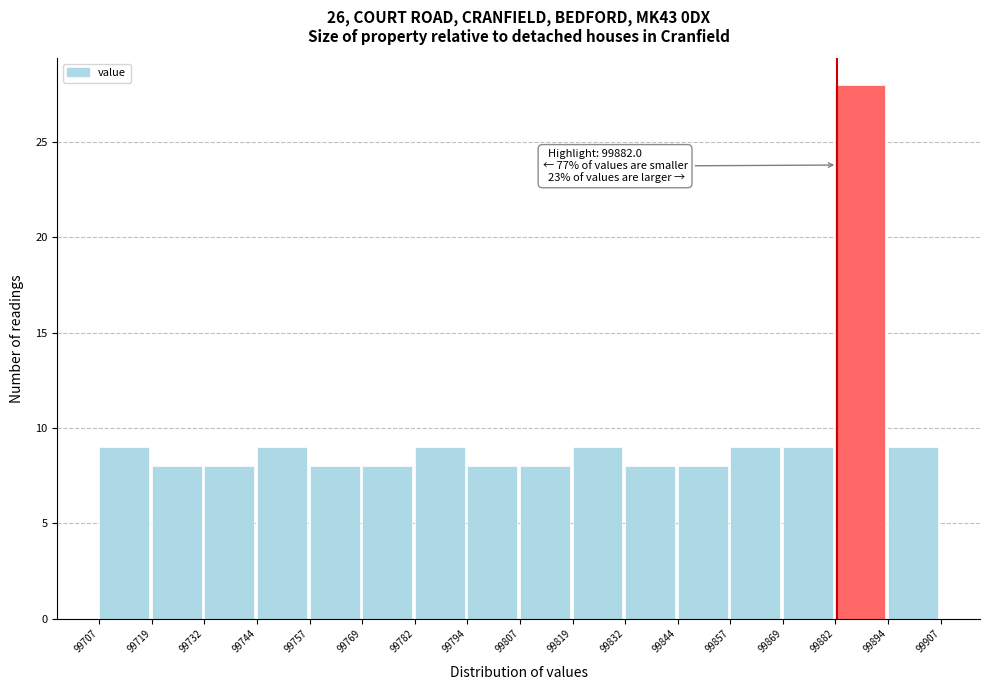

Over which range of the x-axis is the bar tallest?

99882 to 99894